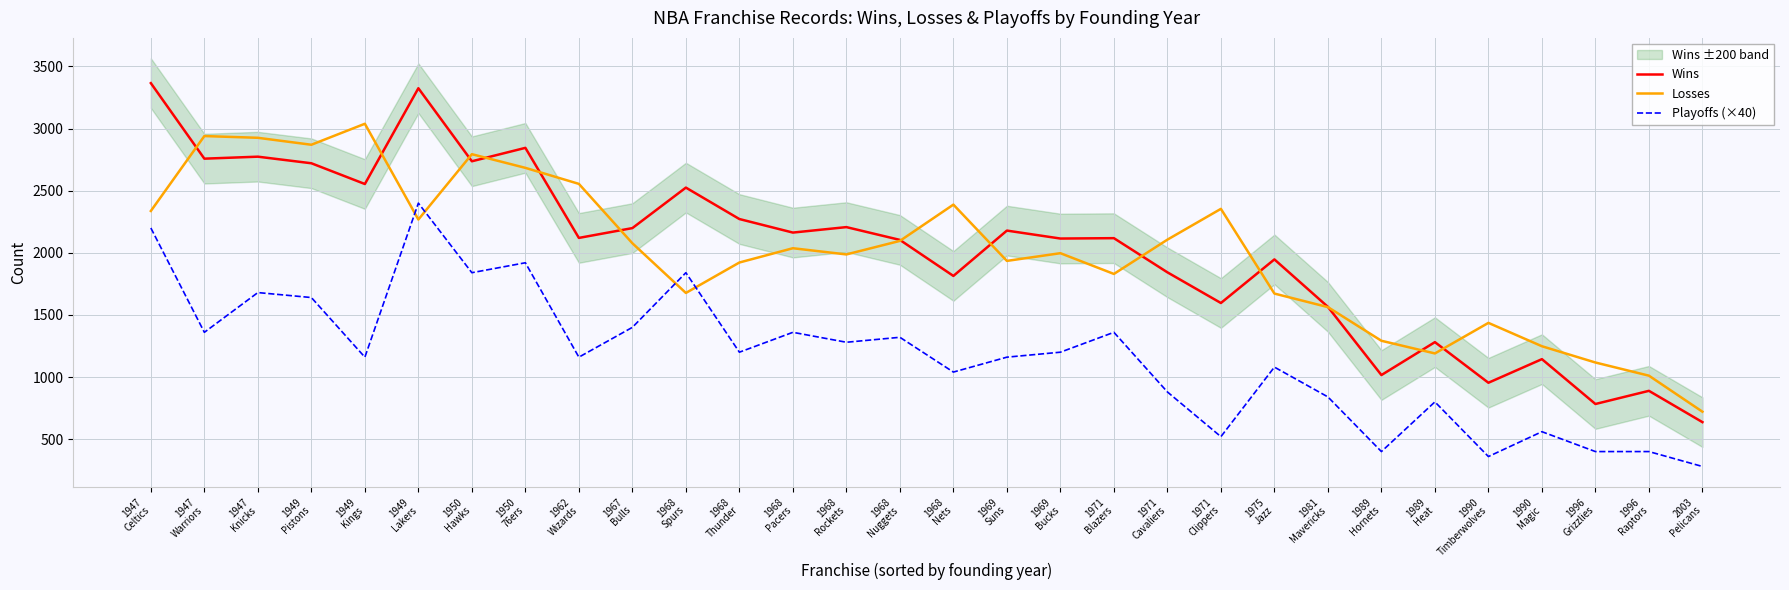

Is it true that Wins equals 1596 at 1971
Clippers?

True